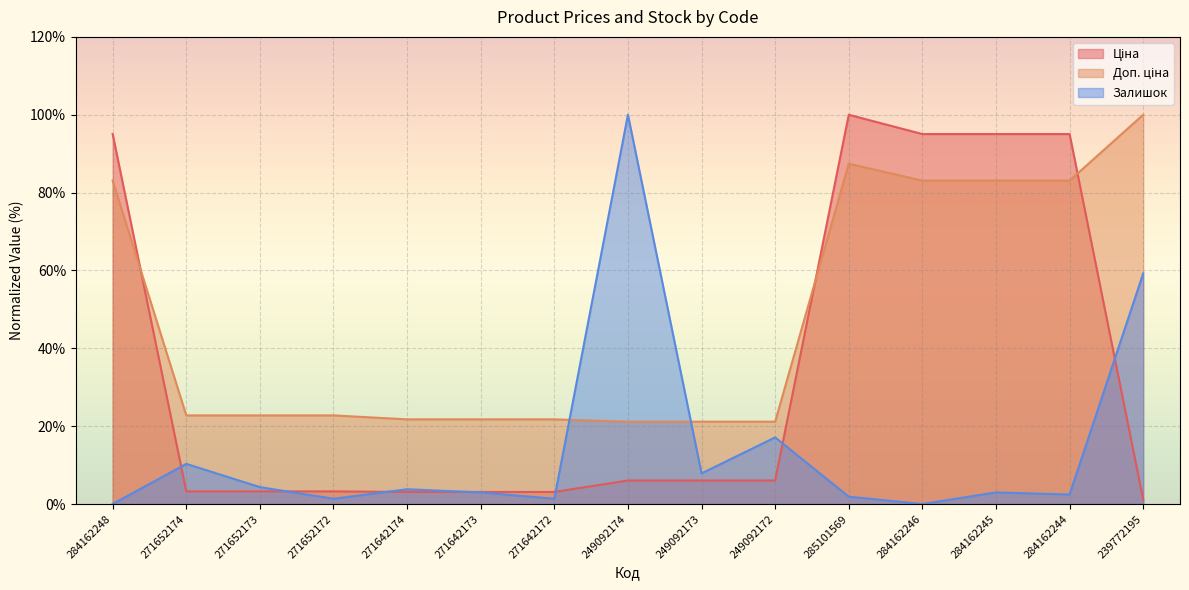

Where is the first local maximum for Залишок?

271652174